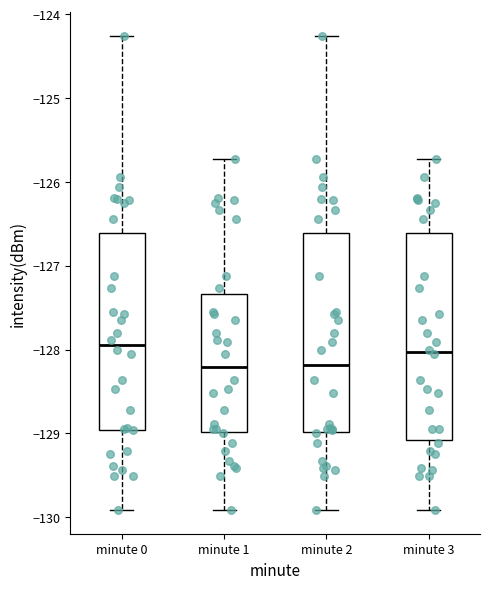

Where does the median line of the box for minute 3 sit on the y-axis? The values are not printed on the chart, so give them approximately, as read against the axis.

-128.0